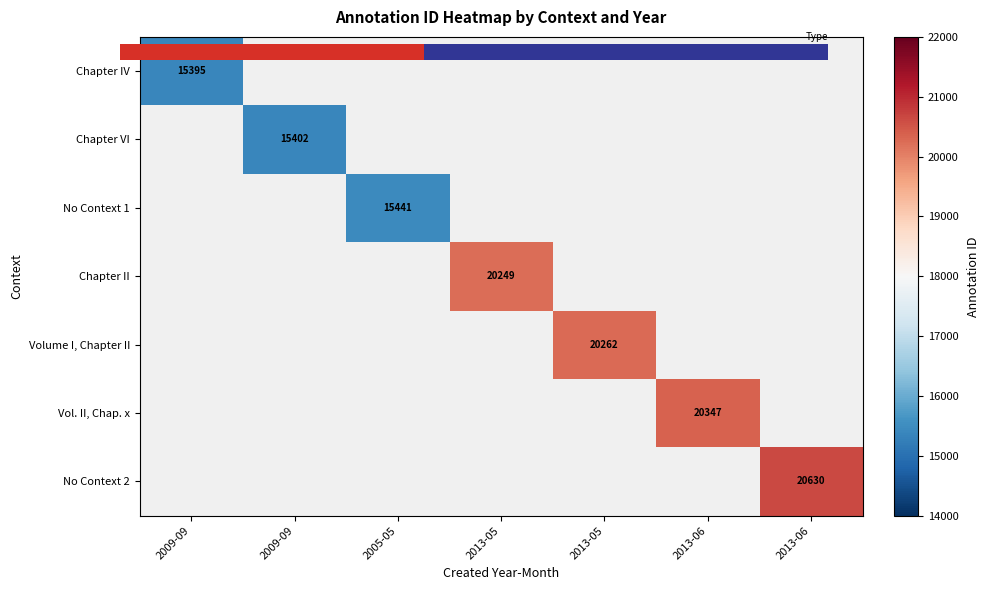

At which category does the chart reach its peak across all series?

2013-06